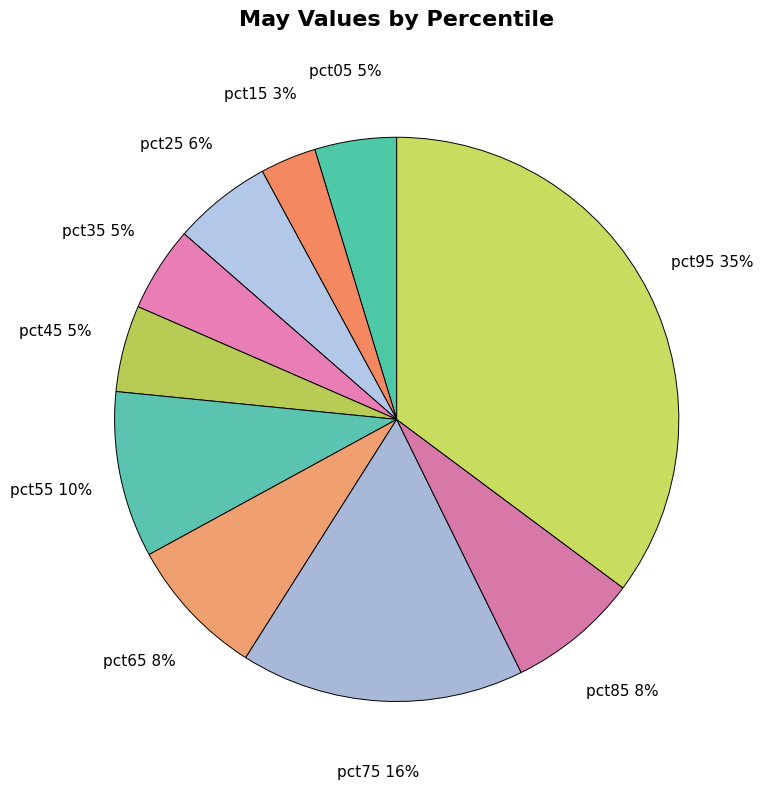

Does pct15 represent more than half of the total?

No